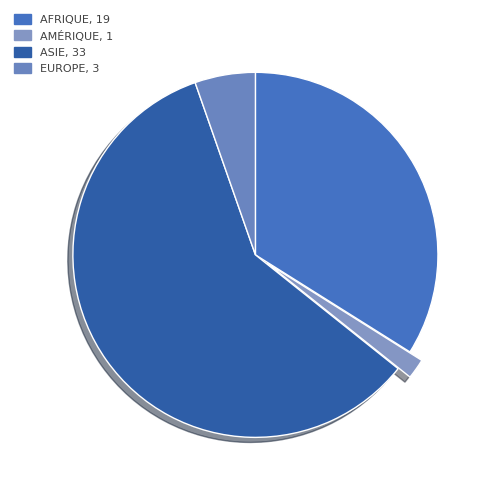

Which category has the smallest portion of the pie?

Amérique